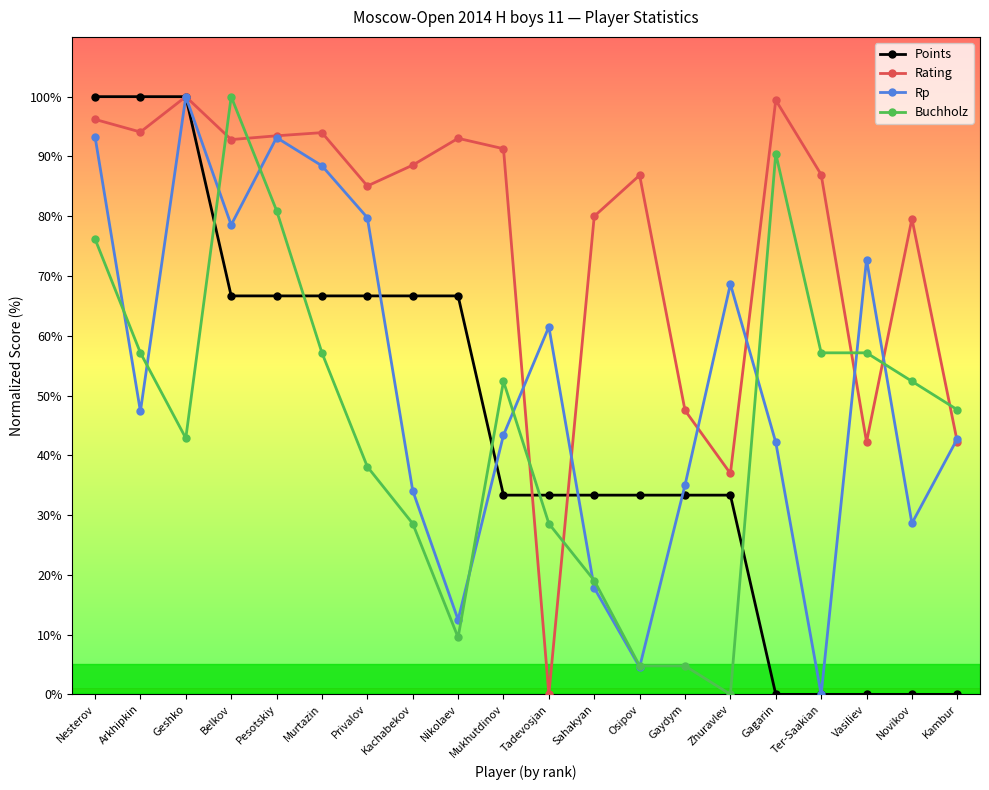

At which label does Buchholz first exceed 52?

Nesterov